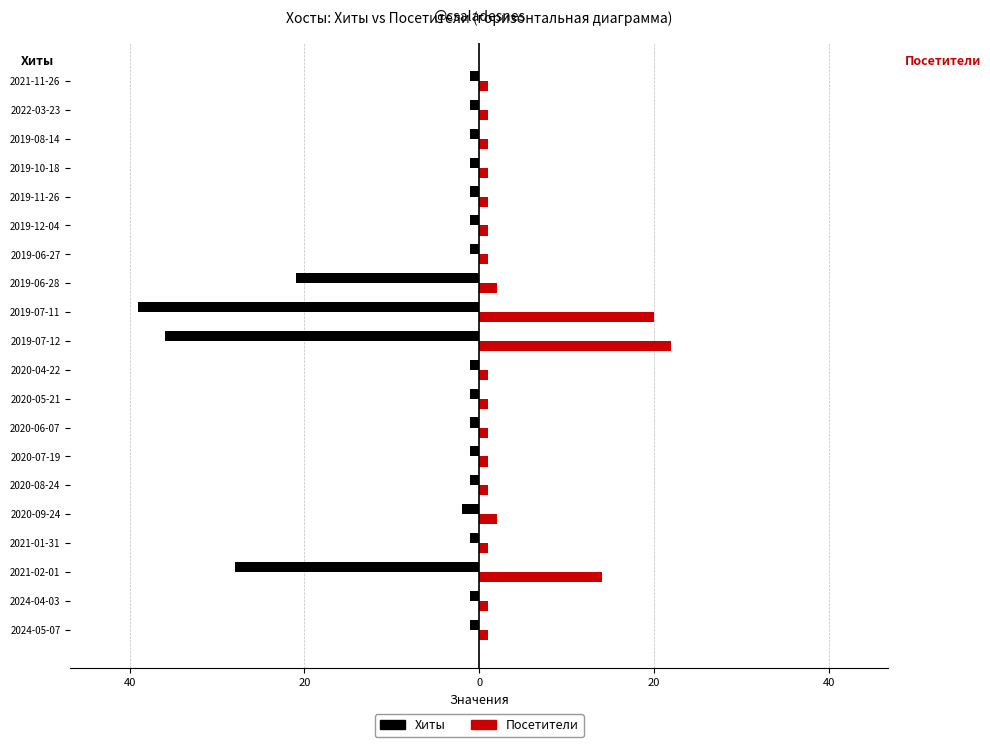

What are all the series names shown in the legend?

Хиты, Посетители